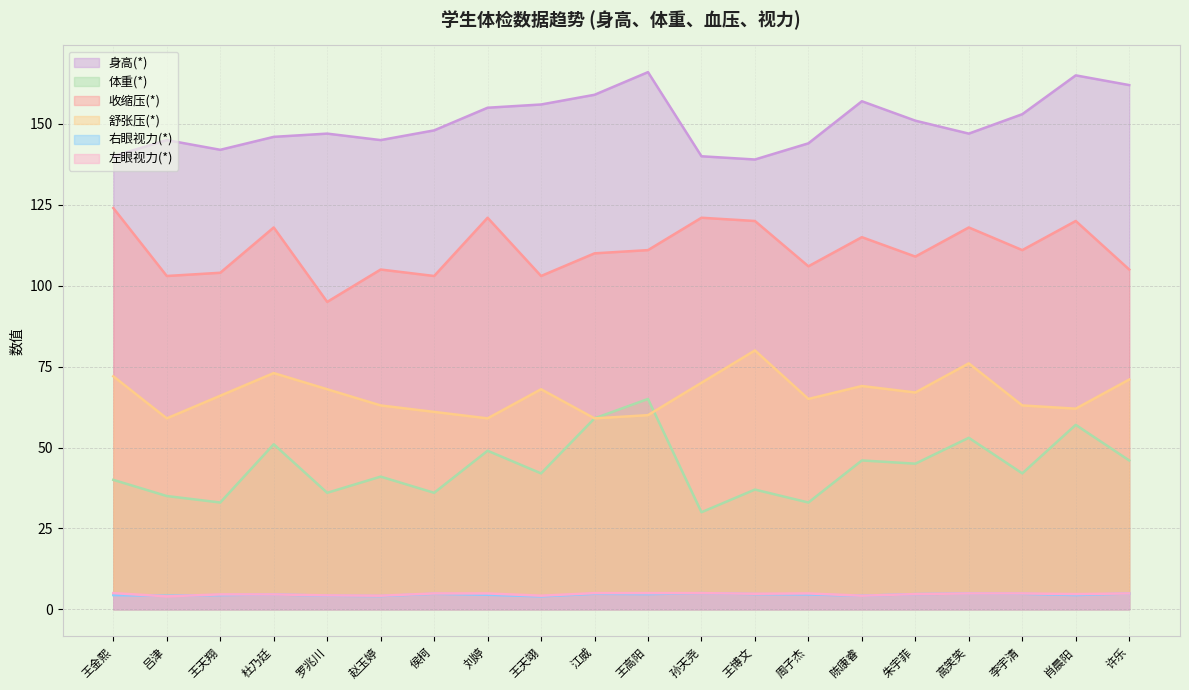

What position from the right is 罗兆川?

16